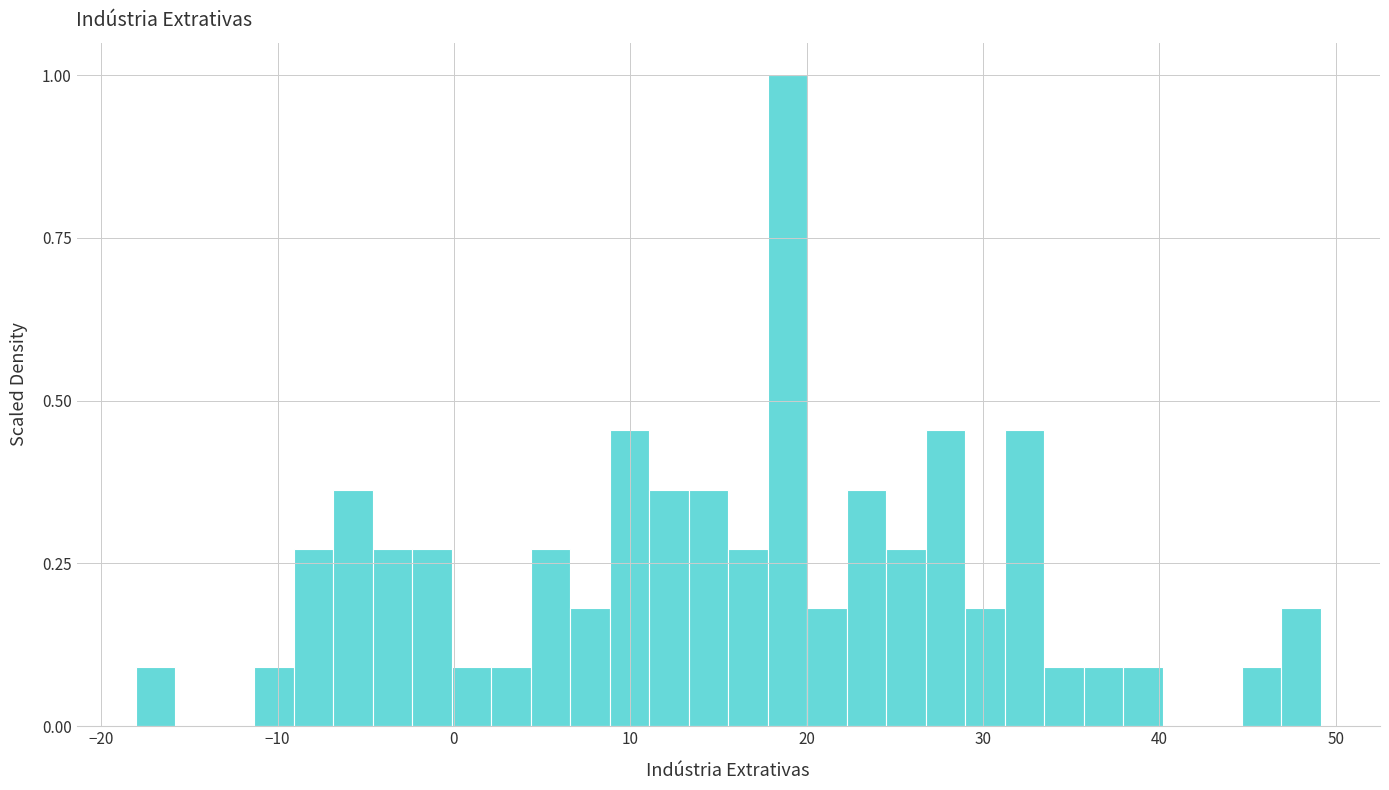

Around what value on the x-axis is the tallest bar? Give the approximate position of its centre, as read against the axis.

19